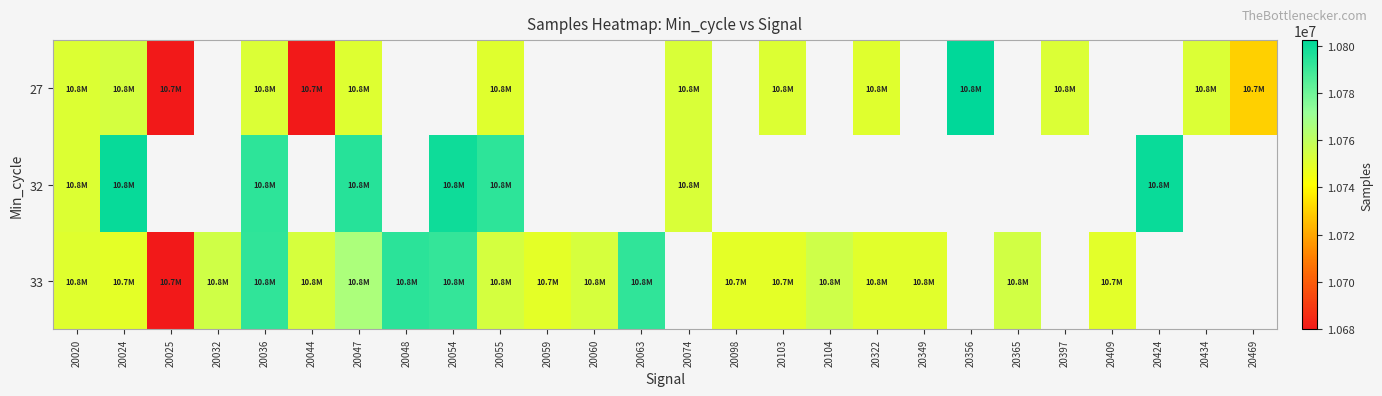

List the series in order of their peak value, highest first.

27, 32, 33